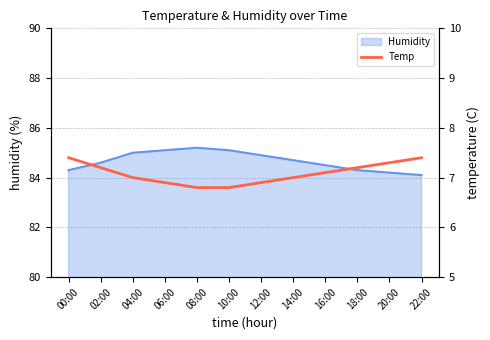

Reading right to left, transcribe all the data shown in this chart.

7.4	7.3	7.2	7.1	7.0	6.9	6.8	6.8	6.9	7.0	7.2	7.4